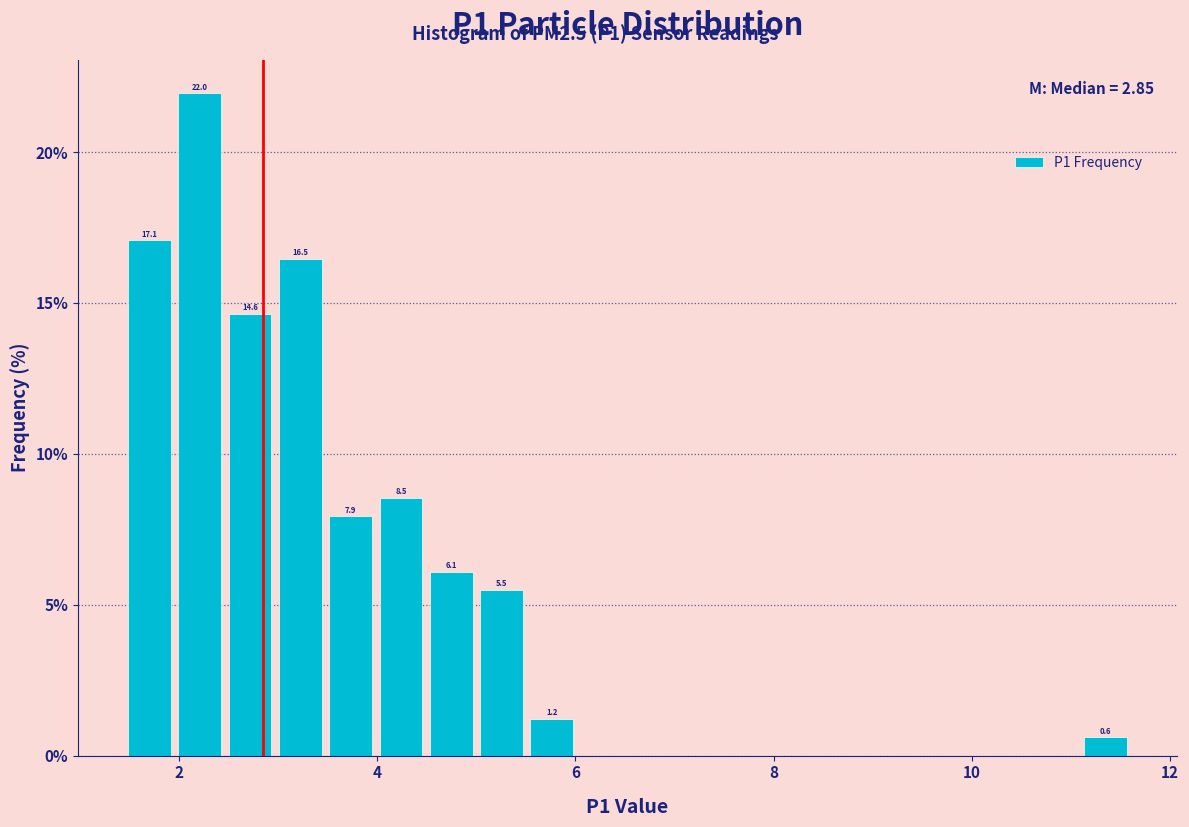

Read against the x-axis, roughly where is the centre of the tallest bar?

2.2